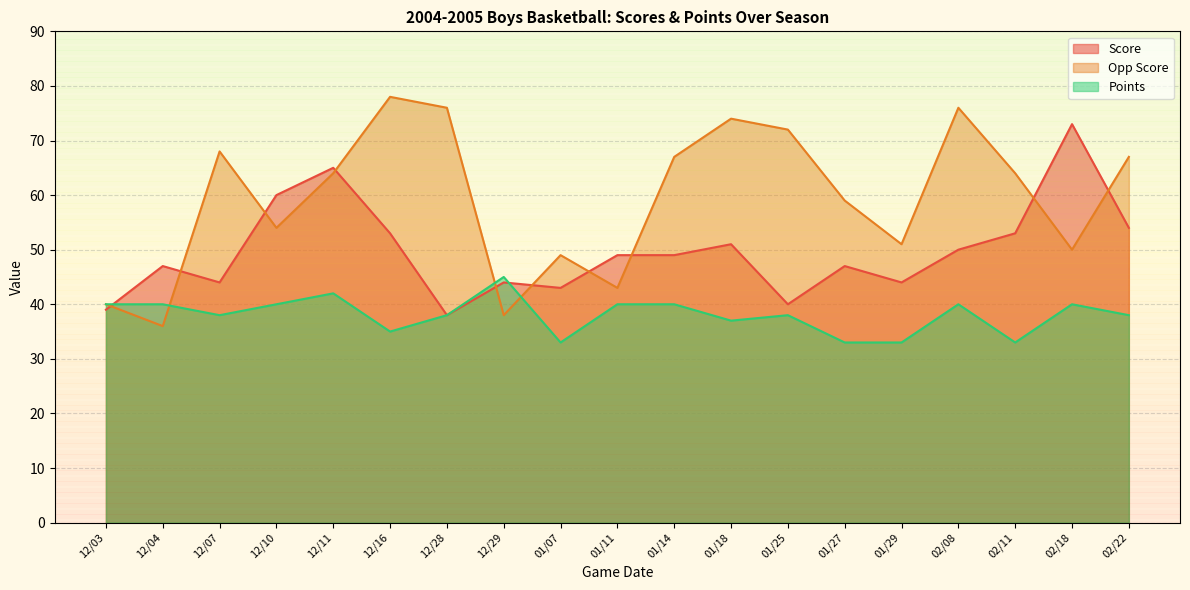

At which label is Score closest to 55?

02/22